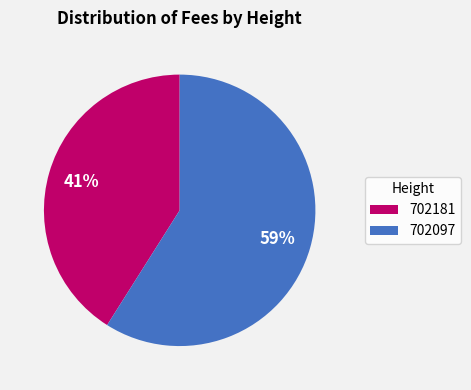

Combined, do 702097 and 702181 account for over 50%?

Yes